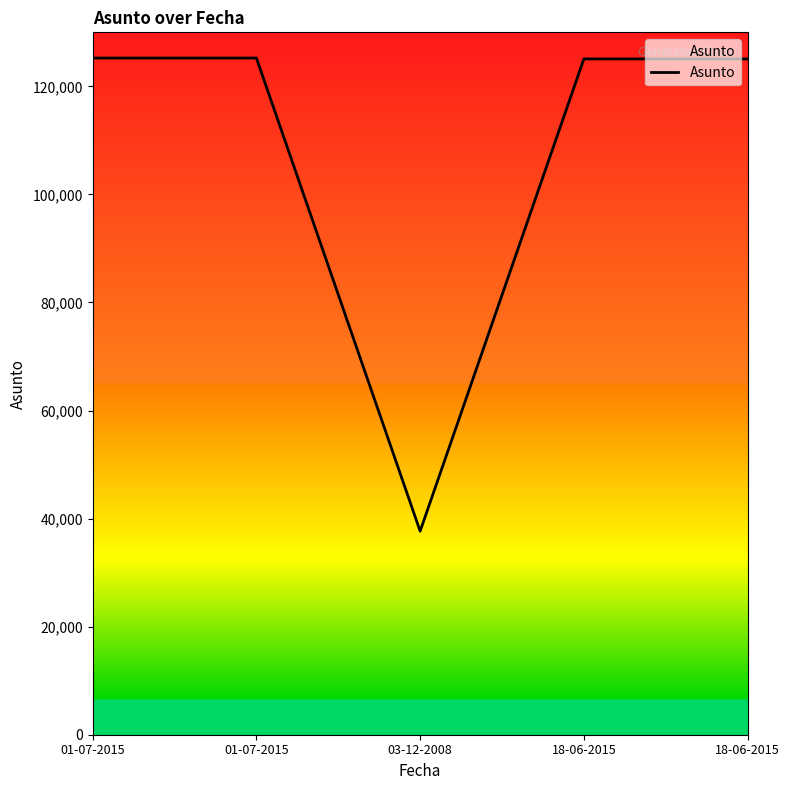

The value at 01-07-2015 is 125245. True or false?

True